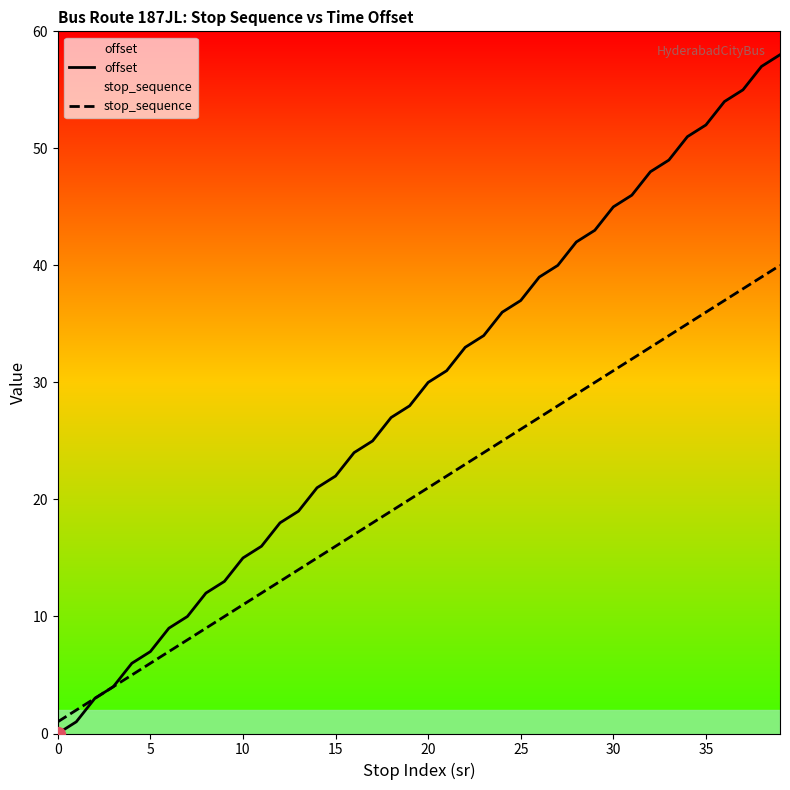

Between 20 and 32, which series saw the biggest shift?

offset